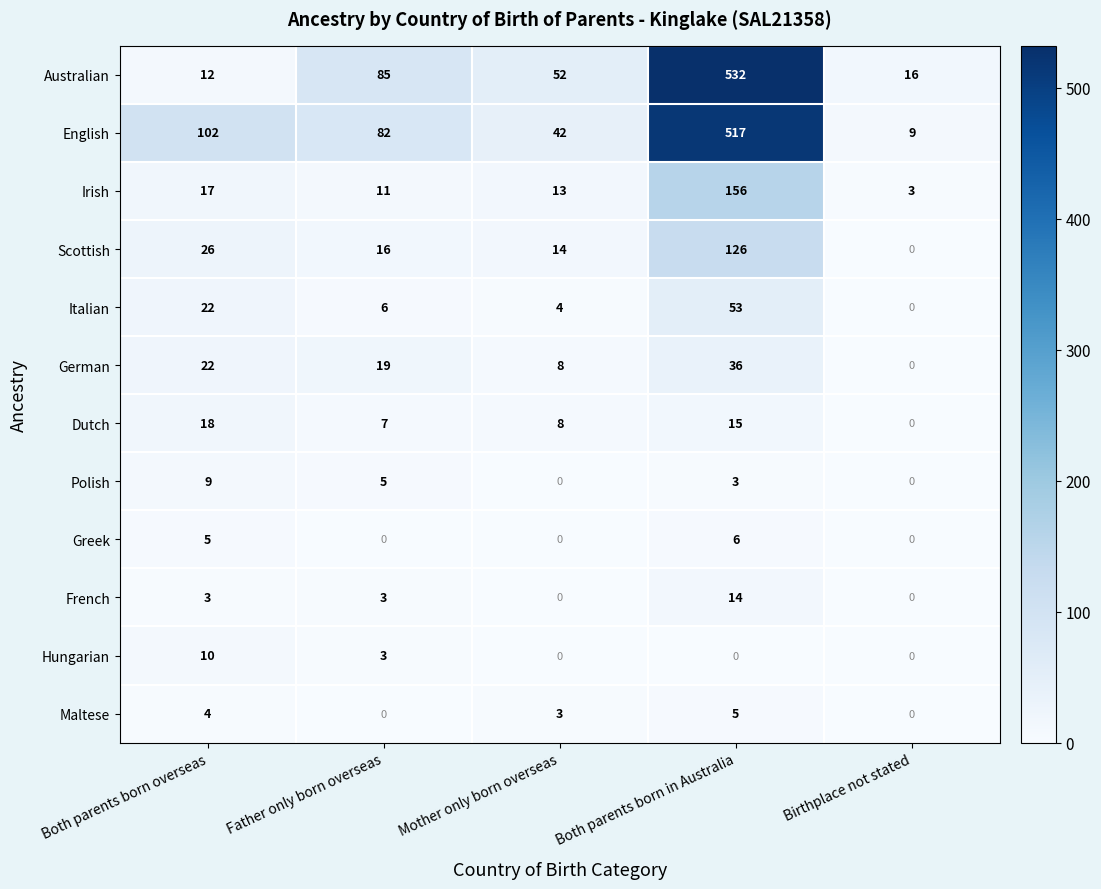

At which label does Dutch first exceed 8?

Both parents born overseas